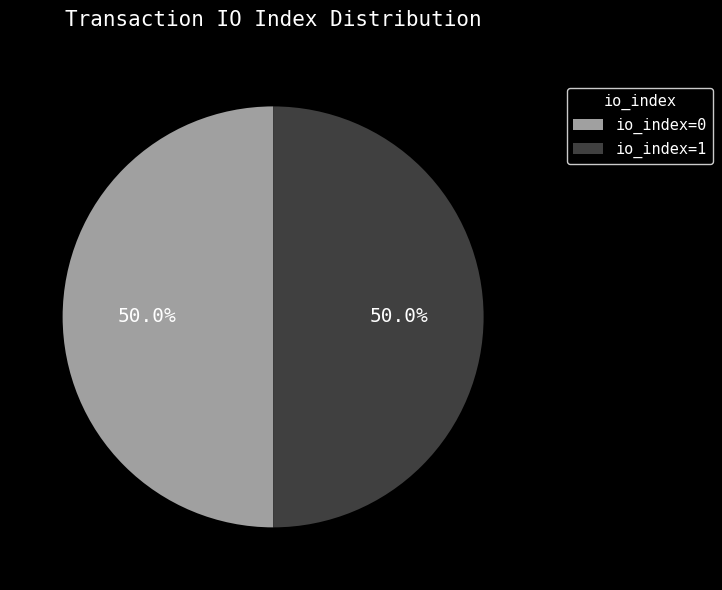

How much of the chart is everything except io_index=1?

50.0%